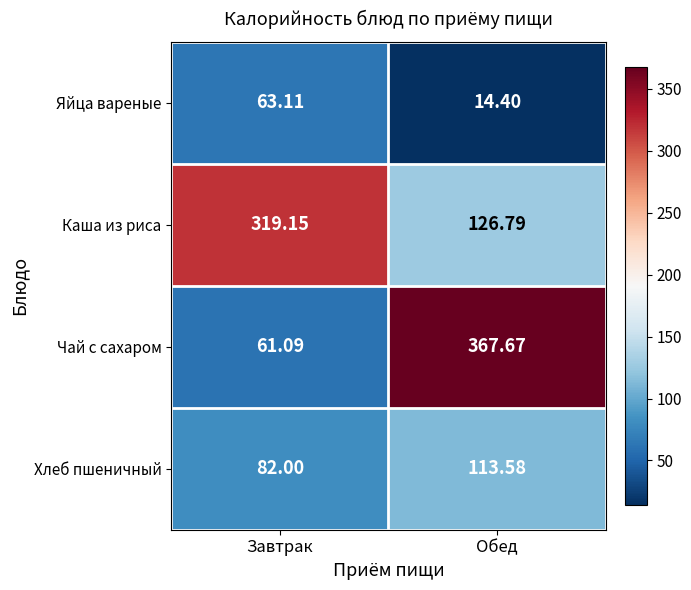

Which series changed the most between Завтрак and Обед?

Чай с сахаром